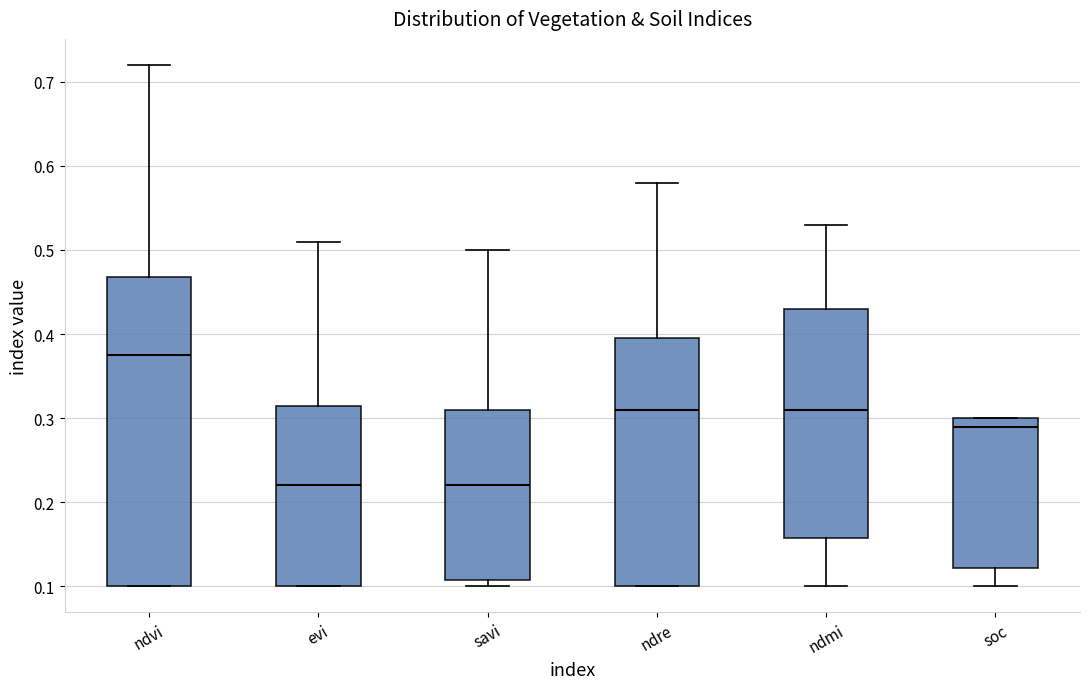

Reading left to right, read every box against the y-axis: the position of its median line, the range the box covers, and the ends of its whiskers. The values are not printed on the chart, so give them approximately, as read against the axis.

ndvi: median 0.38, box 0.10 to 0.47, whiskers 0.10 to 0.72
evi: median 0.22, box 0.10 to 0.32, whiskers 0.10 to 0.51
savi: median 0.22, box 0.11 to 0.31, whiskers 0.10 to 0.50
ndre: median 0.31, box 0.10 to 0.40, whiskers 0.10 to 0.58
ndmi: median 0.31, box 0.16 to 0.43, whiskers 0.10 to 0.53
soc: median 0.29, box 0.12 to 0.30, whiskers 0.10 to 0.30